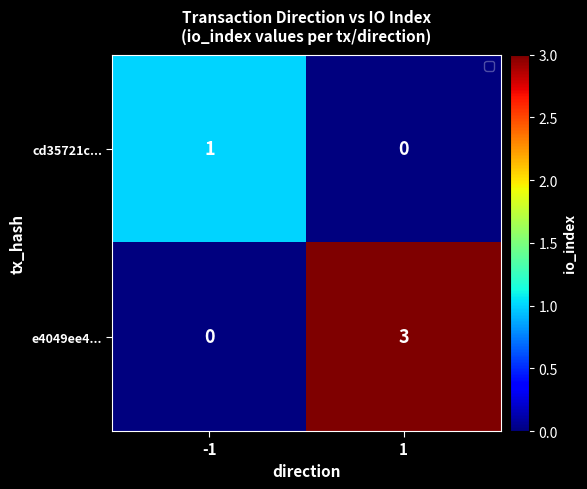

Reading left to right, extract all data points from this chart.

cd35721c...: -1=1	1=0
e4049ee4...: -1=0	1=3